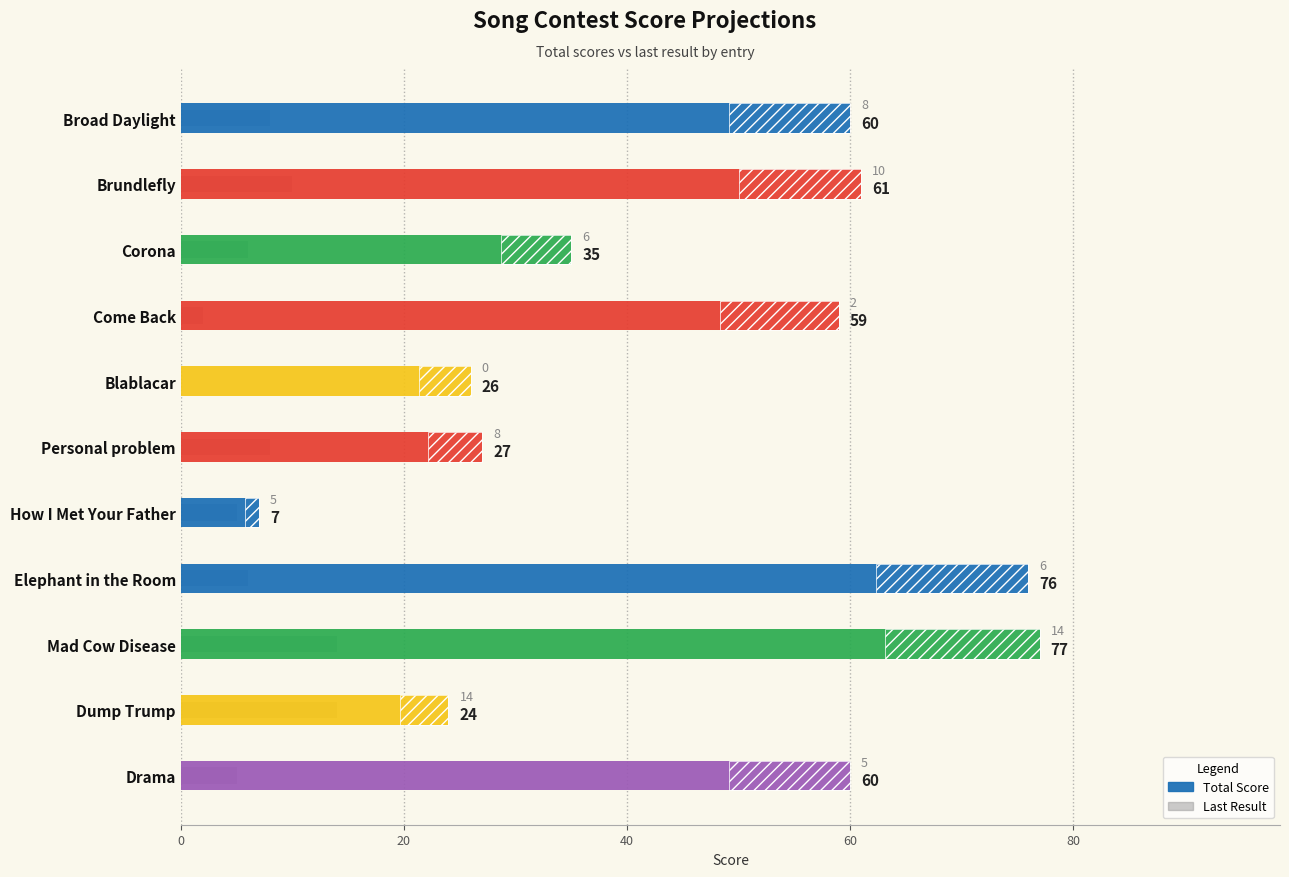

What is the difference between the second highest and minimum values in the Total Score series?

69